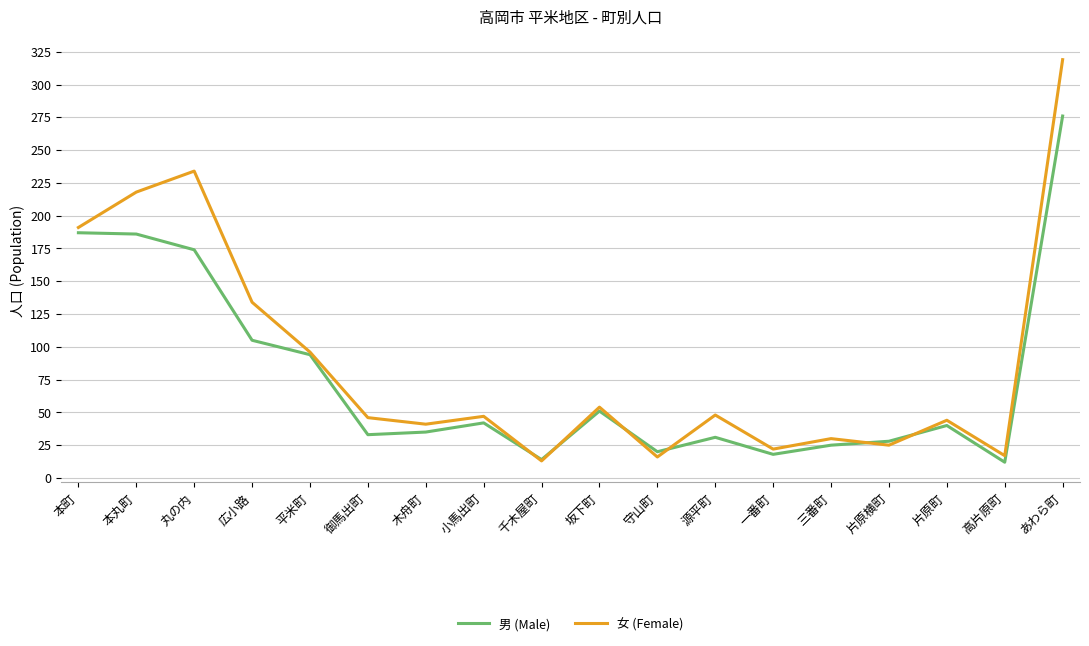

Where is 女 (Female) nearest to the value 166?

本町